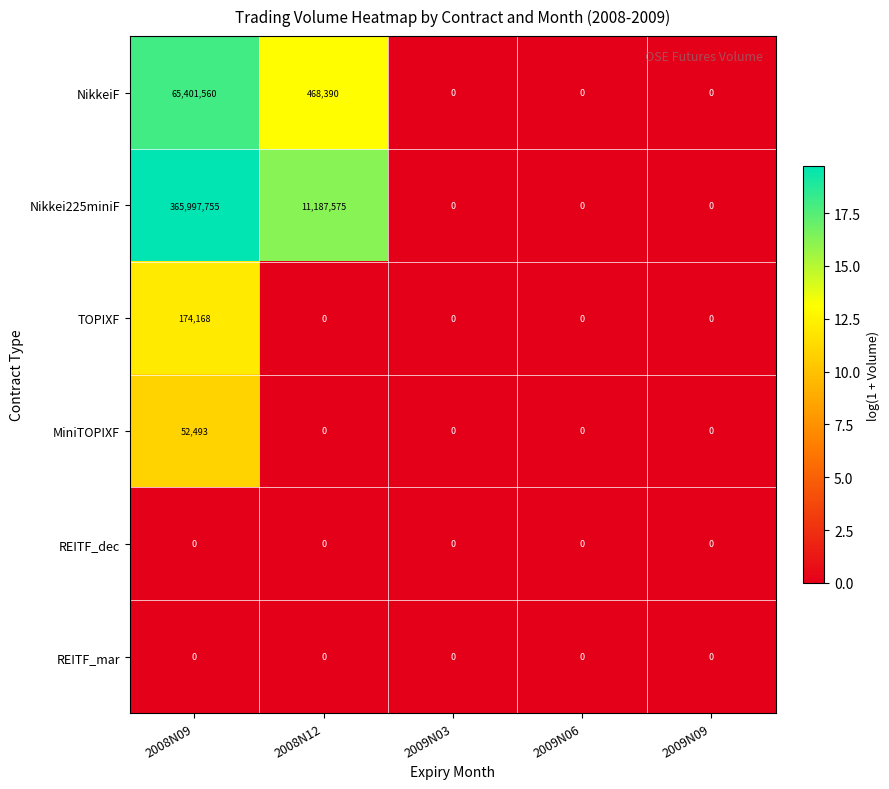

How many data points does each series have?

5